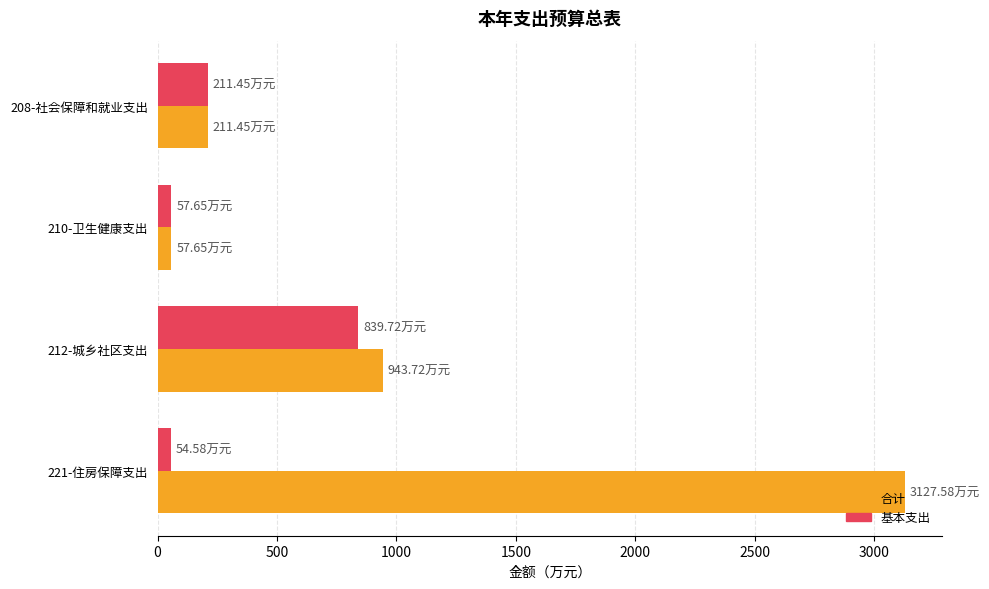

What is the difference between the maximum and minimum values in the 合计 series?

3069.9